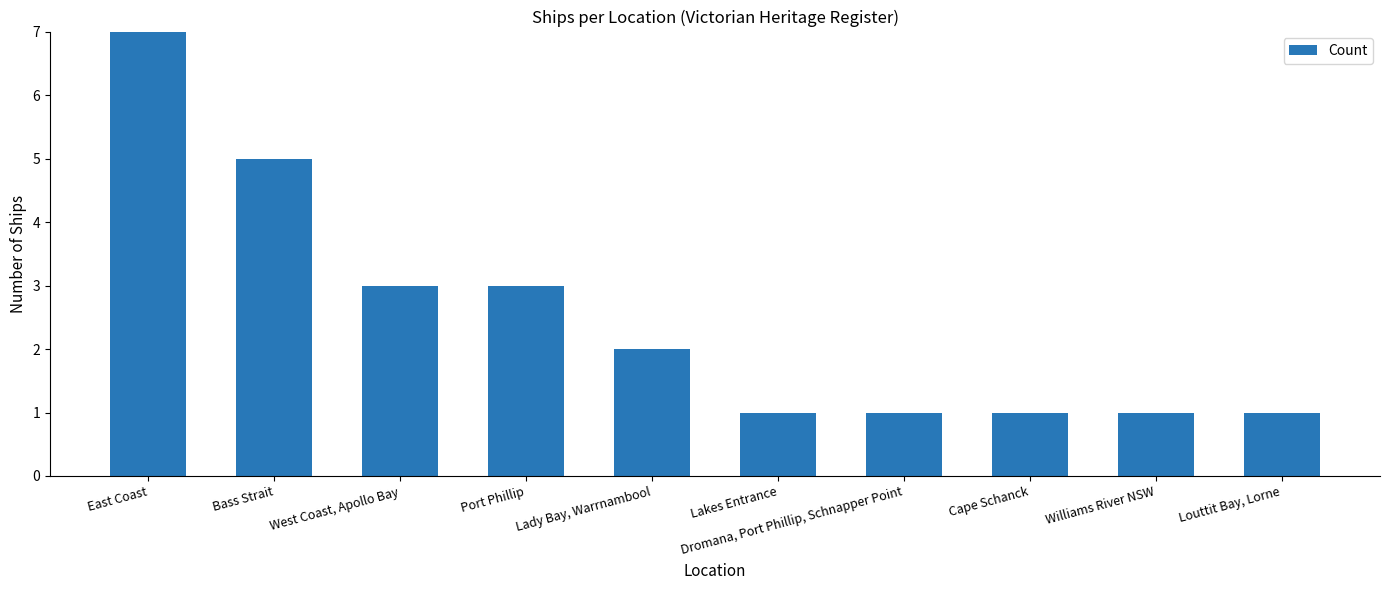

What is the change in value from Lady Bay, Warrnambool to Cape Schanck?

-1